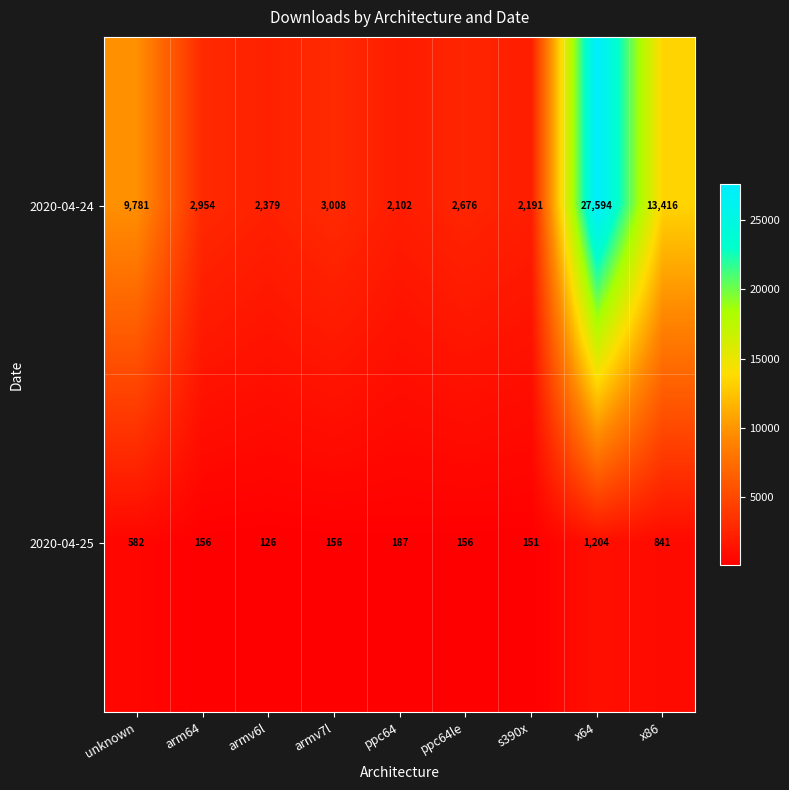

Rank the series by their maximum value, from highest to lowest.

2020-04-24, 2020-04-25